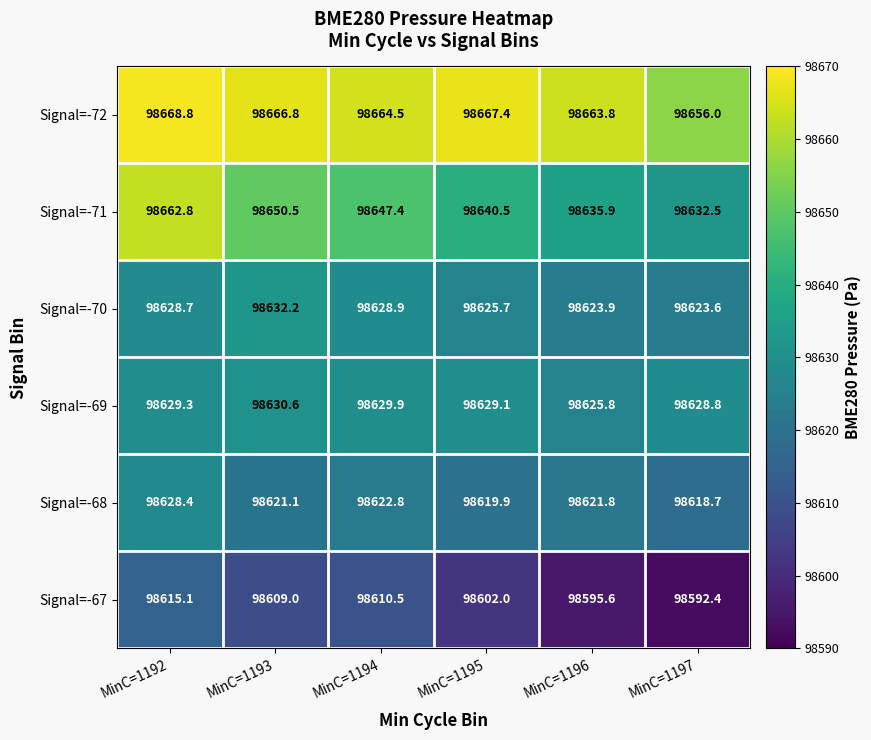

At which category is the sum across all series the highest?

MinC=1192